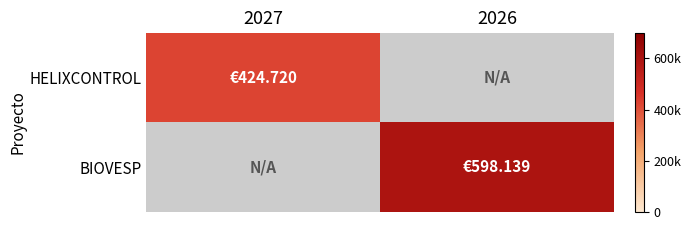

At 2027, list the series in order from smallest to largest.

HELIXCONTROL, BIOVESP